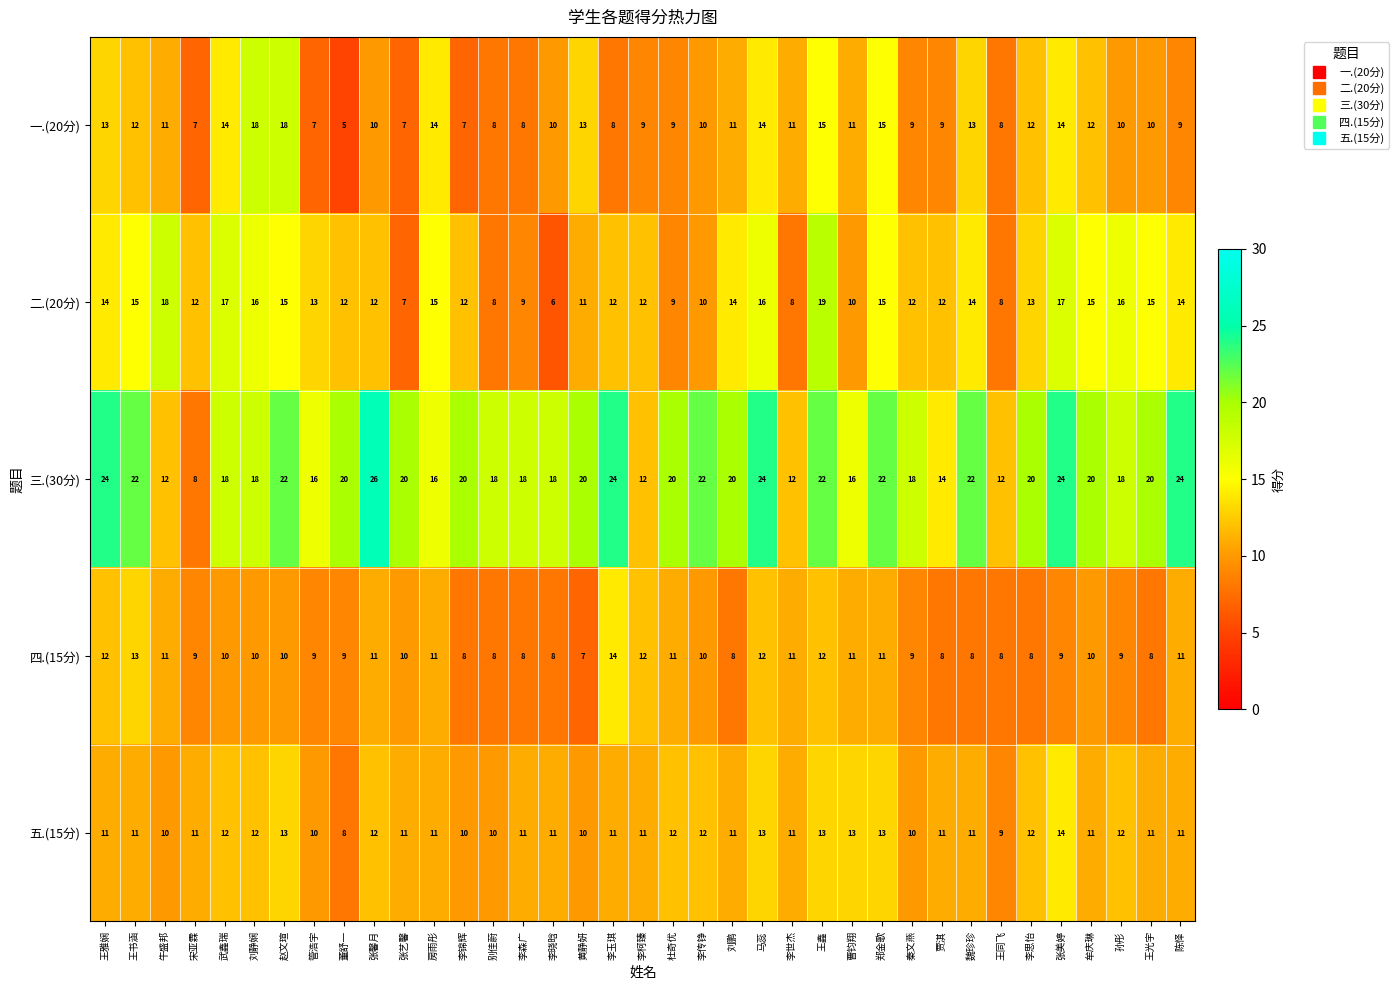

True or false: 一.(20分) has a value of 7 at 张艺馨.

True